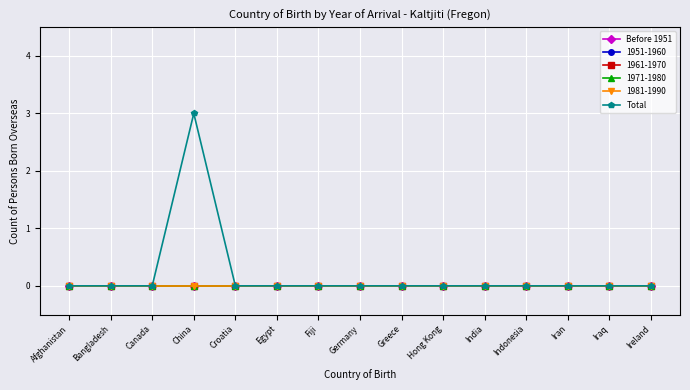

Is this an area chart (filled region under the line)?

No